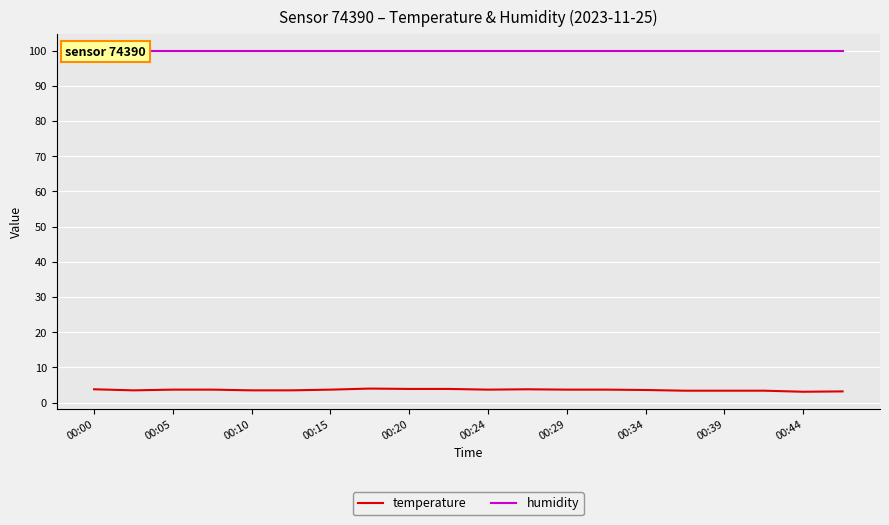

Reading left to right, list all the values displayed in this chart.

temperature: 3.8	3.5	3.7	3.7	3.5	3.5	3.7	4.0	3.9	3.9	3.7	3.8	3.7	3.7	3.6	3.4	3.4	3.4	3.1	3.2
humidity: 99.9	99.9	99.9	99.9	99.9	99.9	99.9	99.9	99.9	99.9	99.9	99.9	99.9	99.9	99.9	99.9	99.9	99.9	99.9	99.9